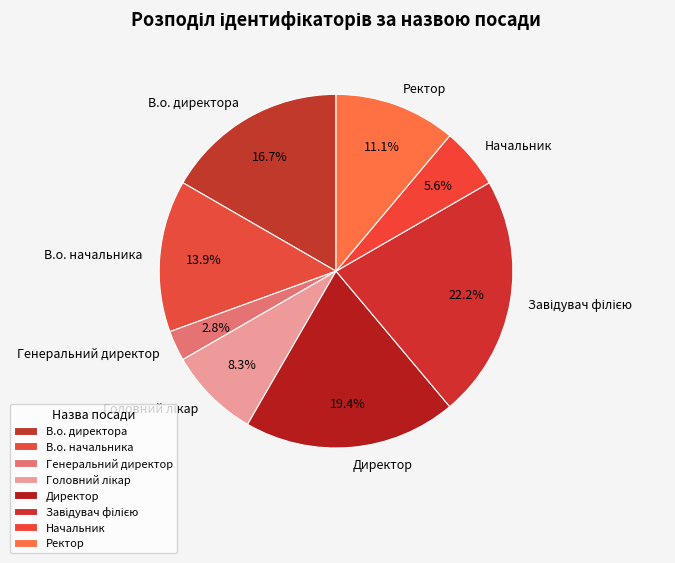

What is the ratio of the value at В.о. директора to the value at Ректор?

1.5